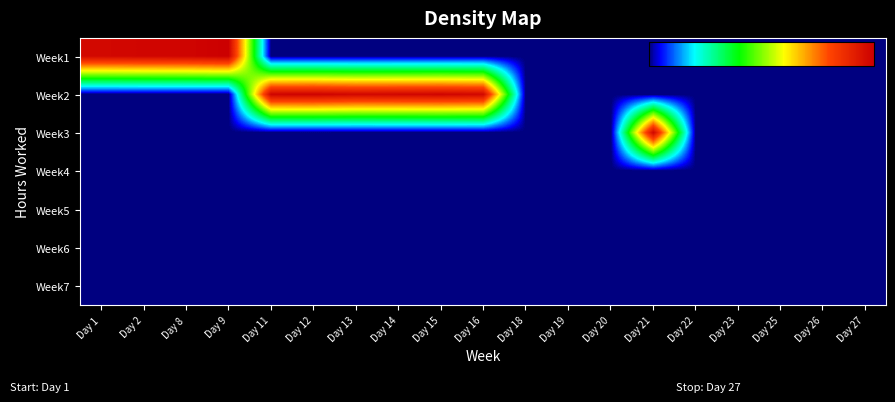

What is the maximum value shown in the chart?

9.2